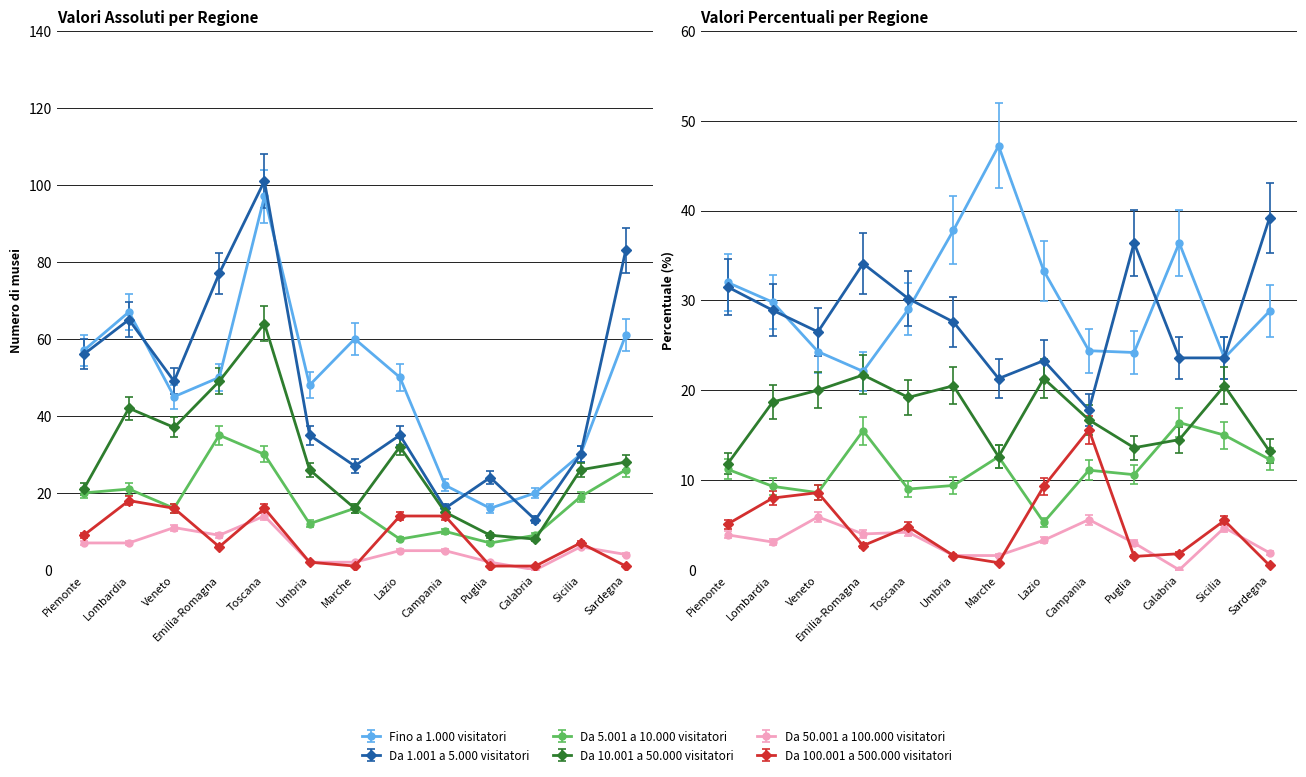

Which series ends up on top after the final intersection of Da 50.001 a 100.000 visitatori and Da 100.001 a 500.000 visitatori?

Da 50.001 a 100.000 visitatori